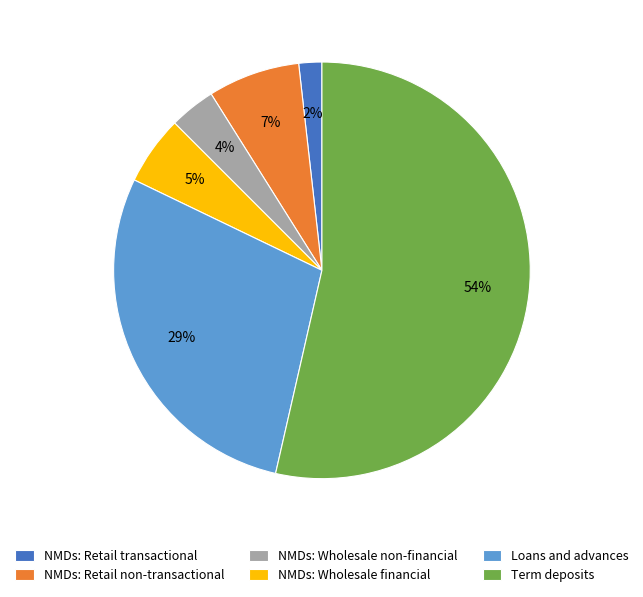

To the nearest percent, what is the difference between the NMDs: Retail transactional and NMDs: Wholesale non-financial slice percentages?

2%